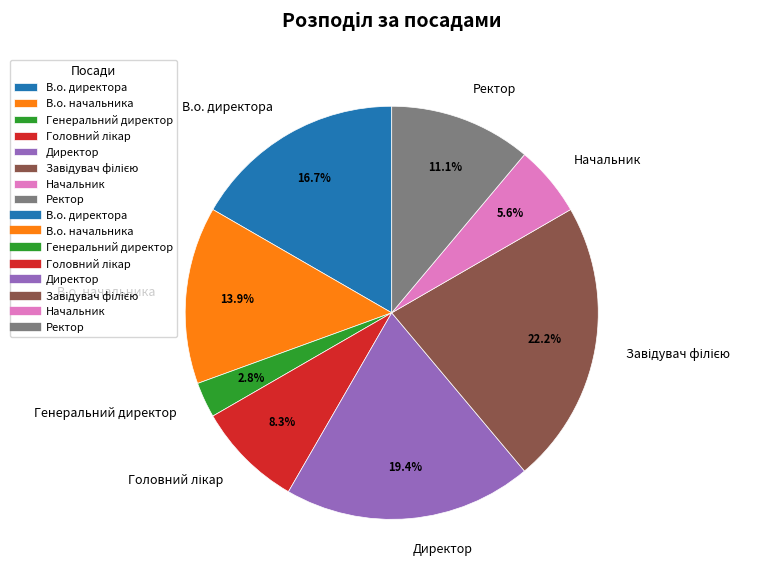

Which slice is the smallest?

Генеральний директор